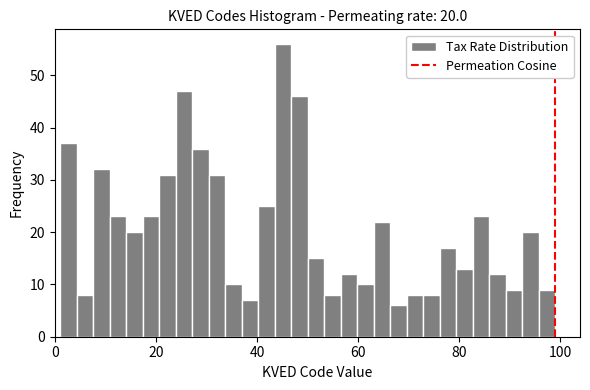

Around what value on the x-axis is the tallest bar? Give the approximate position of its centre, as read against the axis.

46